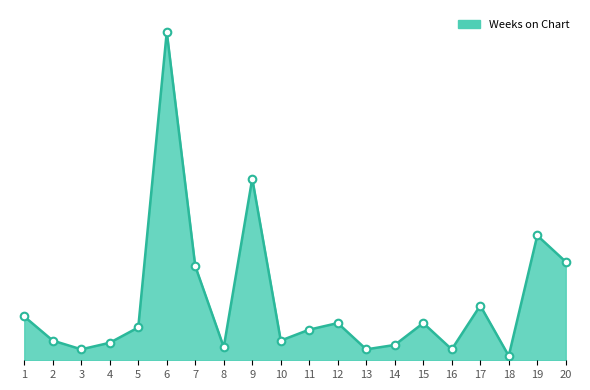

Is this an area chart (filled region under the line)?

Yes